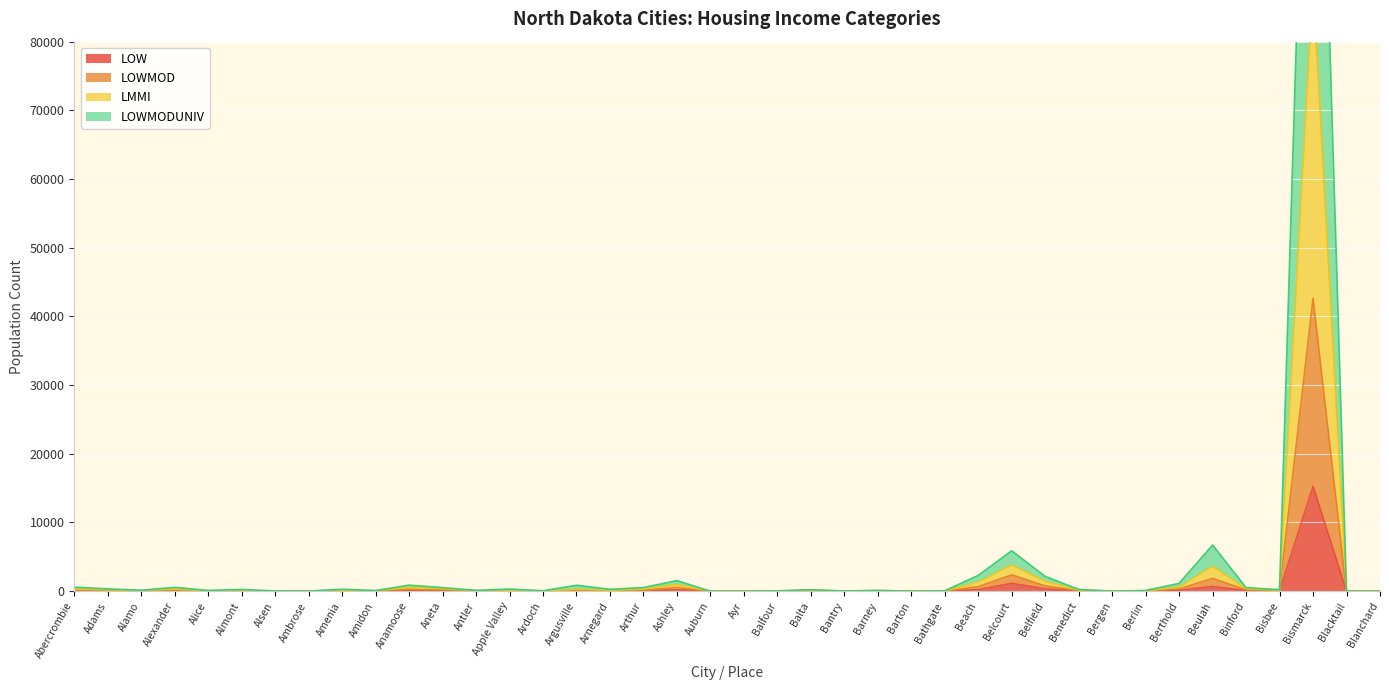

Which series has the largest total across all categories?

LMMI